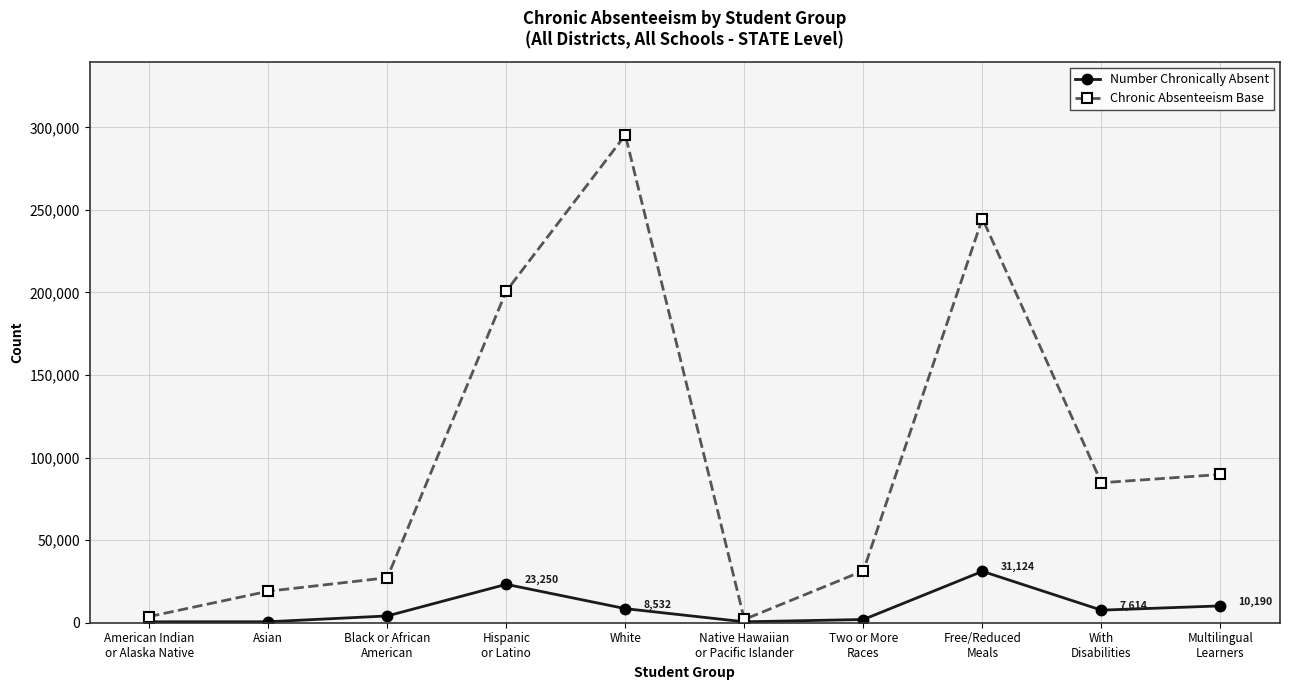

List the series in order of their overall mean, lowest first.

Number Chronically Absent, Chronic Absenteeism Base